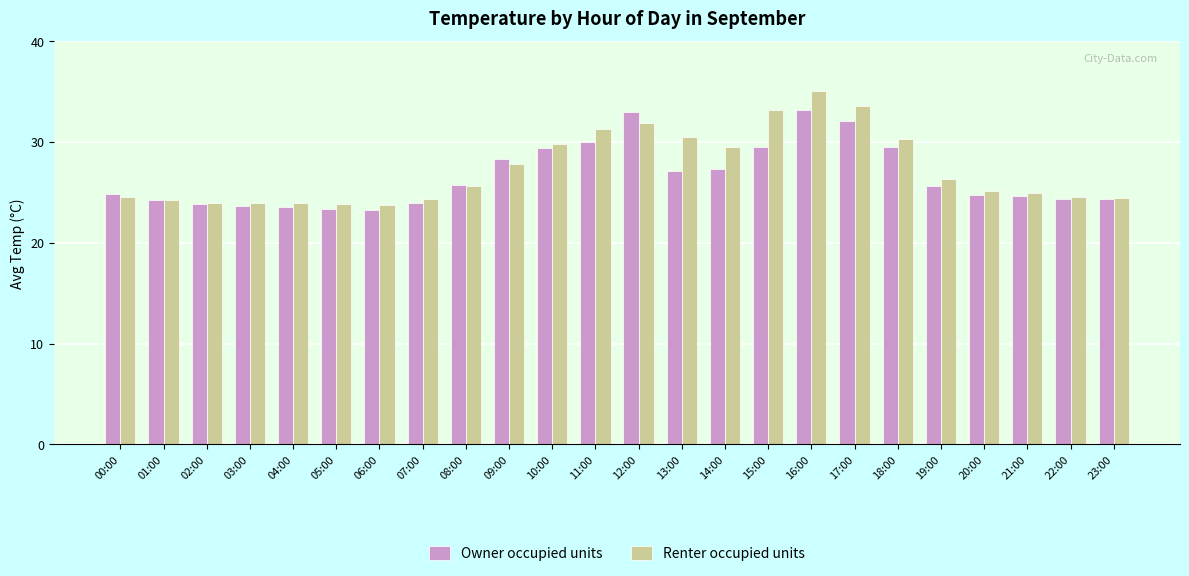

Is the value of Owner occupied units at 06:00 greater than the value of Renter occupied units at 20:00?

No